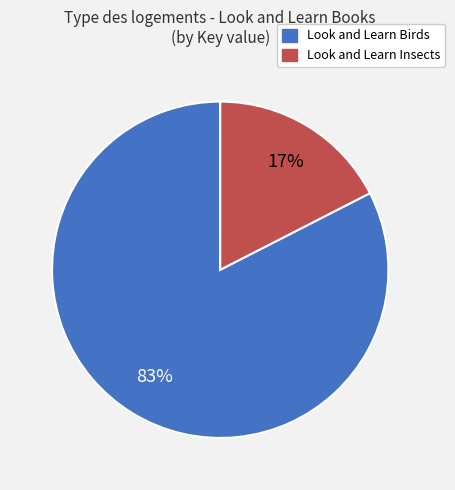

Which slice is the smallest?

Look and Learn Insects